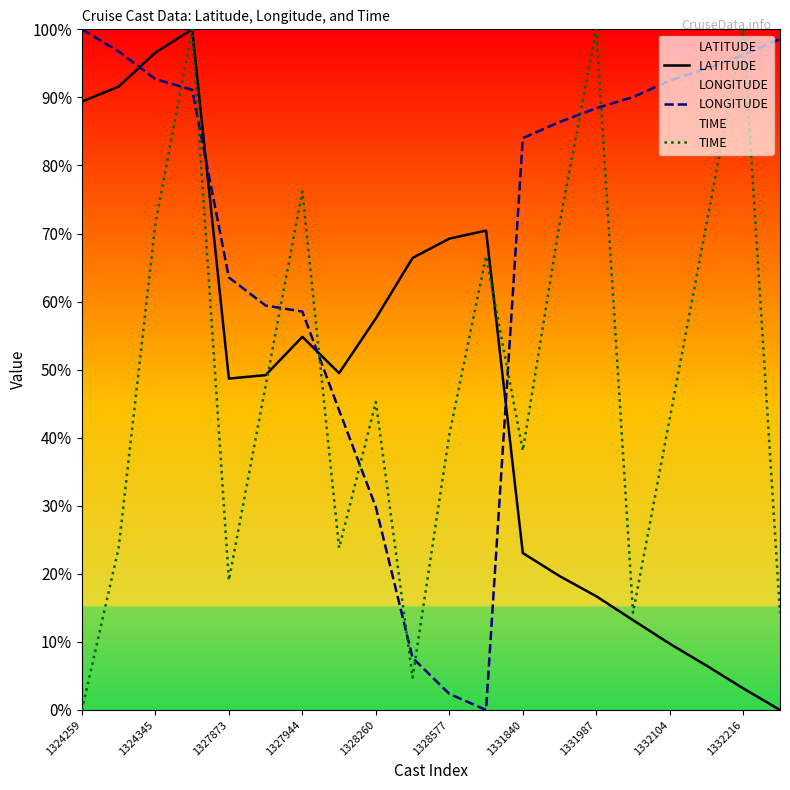

What is the sum of all LONGITUDE values?

1376.3